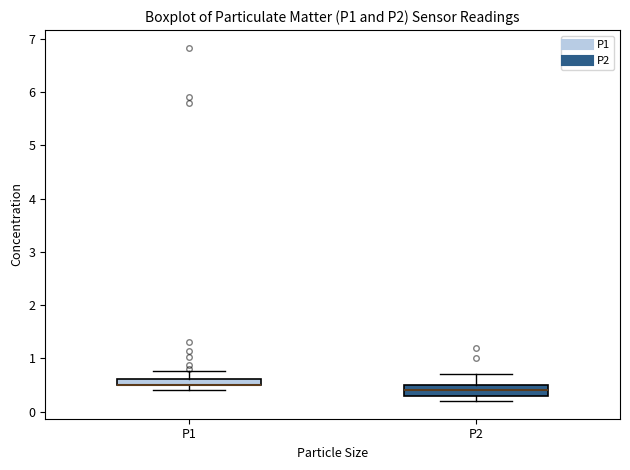

Where is the upper edge of the box for P2 on the y-axis? The values are not printed on the chart, so give them approximately, as read against the axis.

0.5